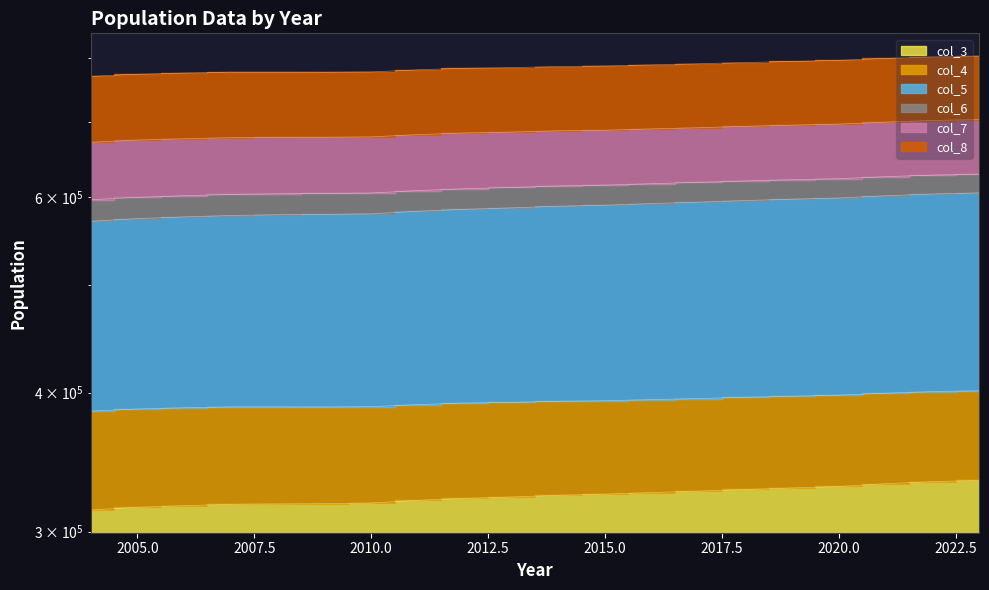

True or false: col_4 and col_3 cross at least once.

False